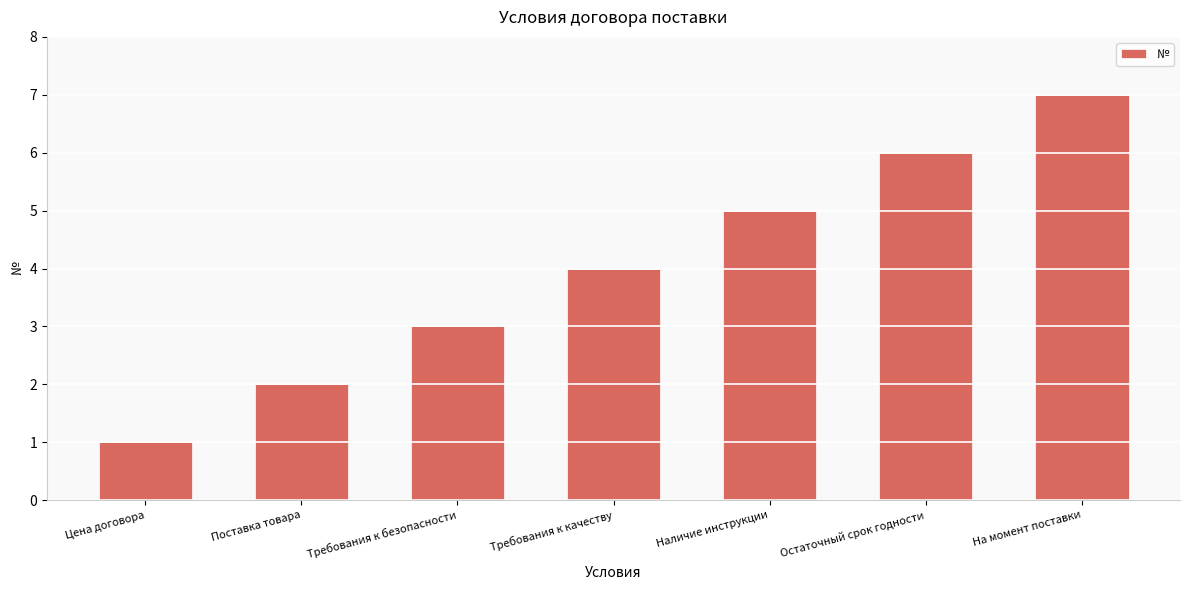

Reading right to left, extract all data points from this chart.

На момент поставки=7	Остаточный срок годности=6	Наличие инструкции=5	Требования к качеству=4	Требования к безопасности=3	Поставка товара=2	Цена договора=1